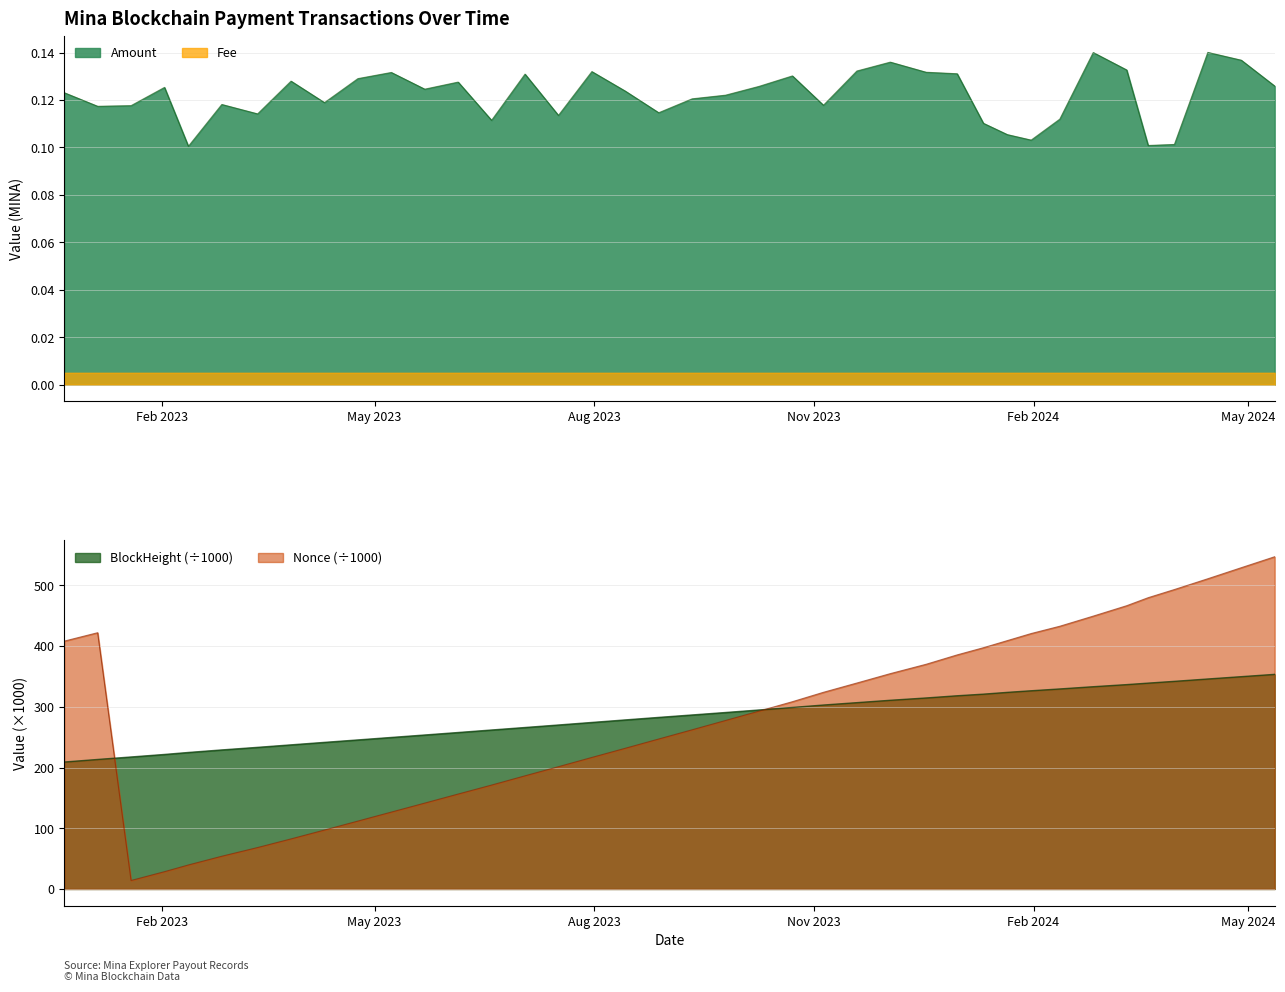

Rank the categories by value from highest to lowest.

2024-04-14, 2024-02-26, 2024-04-28, 2023-12-03, 2024-03-11, 2023-11-19, 2023-07-31, 2023-12-18, 2023-05-08, 2023-12-31, 2023-07-03, 2023-10-23, 2023-04-24, 2023-03-27, 2023-06-05, 2024-05-12, 2023-10-09, 2023-02-02, 2023-05-22, 2023-08-14, 2022-12-22, 2023-09-25, 2023-09-11, 2023-04-10, 2023-02-26, 2023-11-05, 2023-01-19, 2023-01-05, 2023-08-28, 2023-03-13, 2023-07-17, 2024-02-12, 2023-06-19, 2024-01-11, 2024-01-21, 2024-01-31, 2024-03-31, 2024-03-20, 2023-02-12